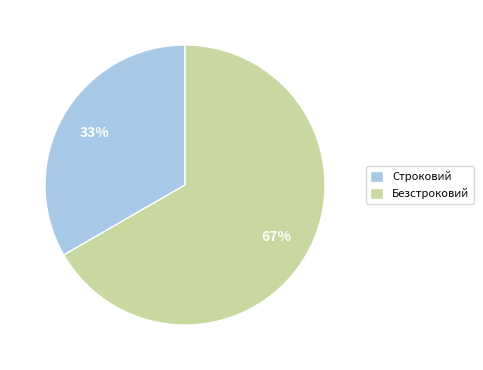

Which category accounts for the majority?

Безстроковий